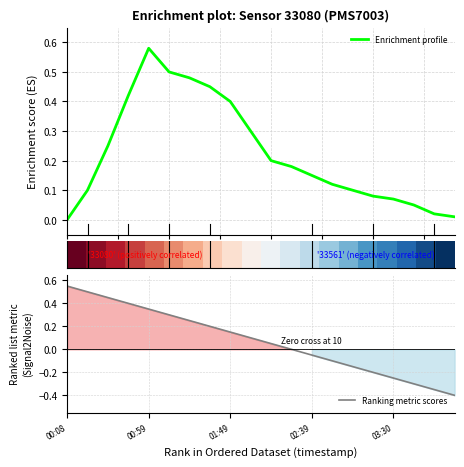

At which label does Ranking metric scores reach its peak?

00:08